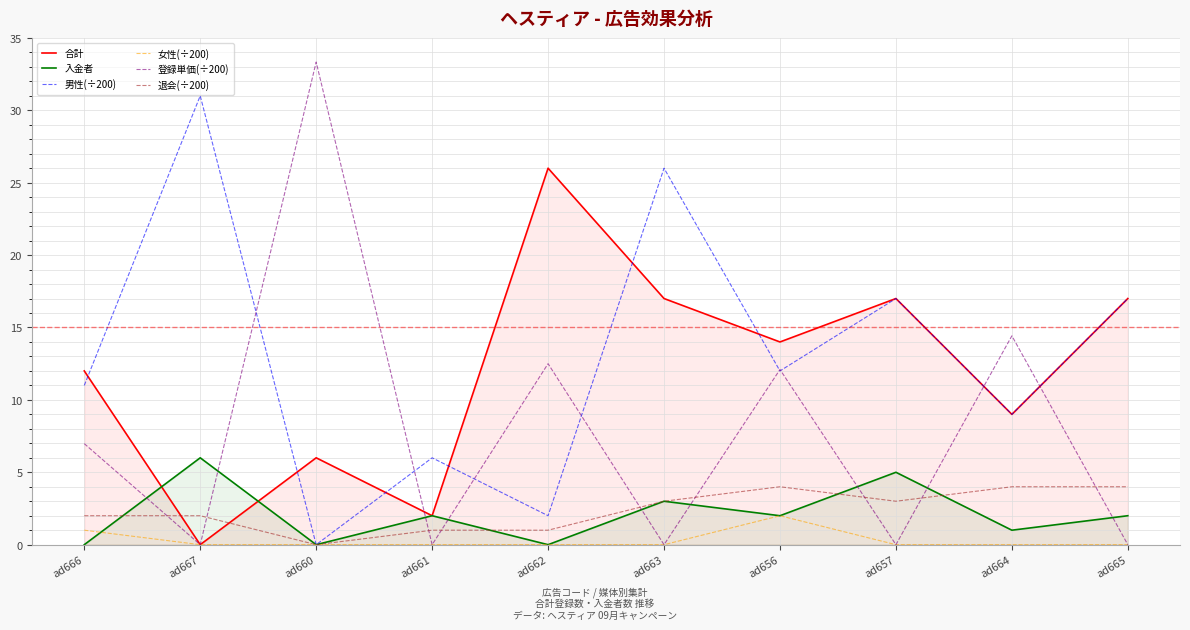

Does the chart display data point markers on the line(s)?

No